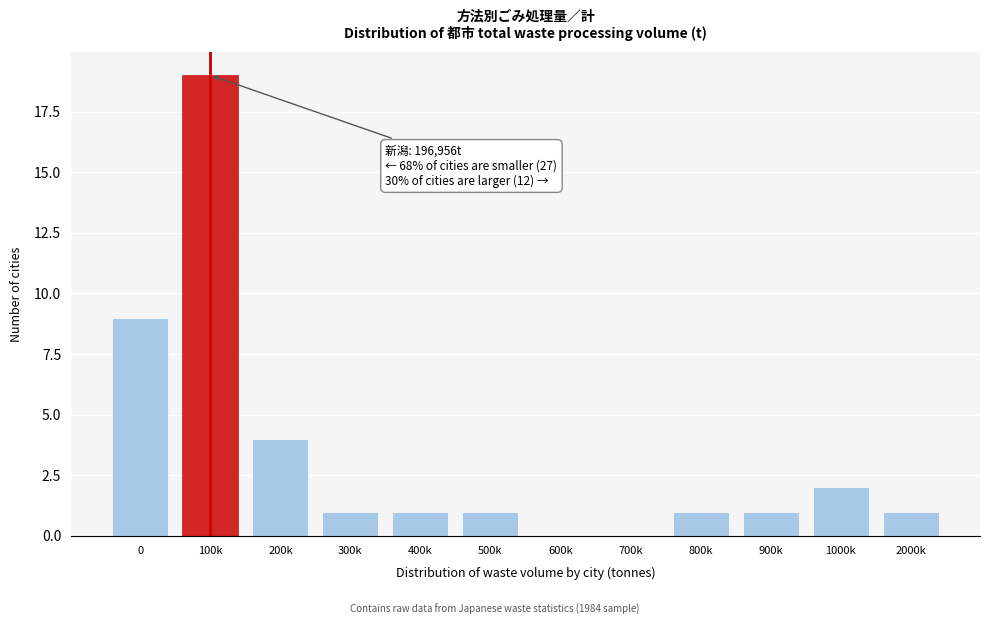

Reading left to right, list all the values displayed in this chart.

0=9	100k=19	200k=4	300k=1	400k=1	500k=1	600k=0	700k=0	800k=1	900k=1	1000k=2	2000k=1